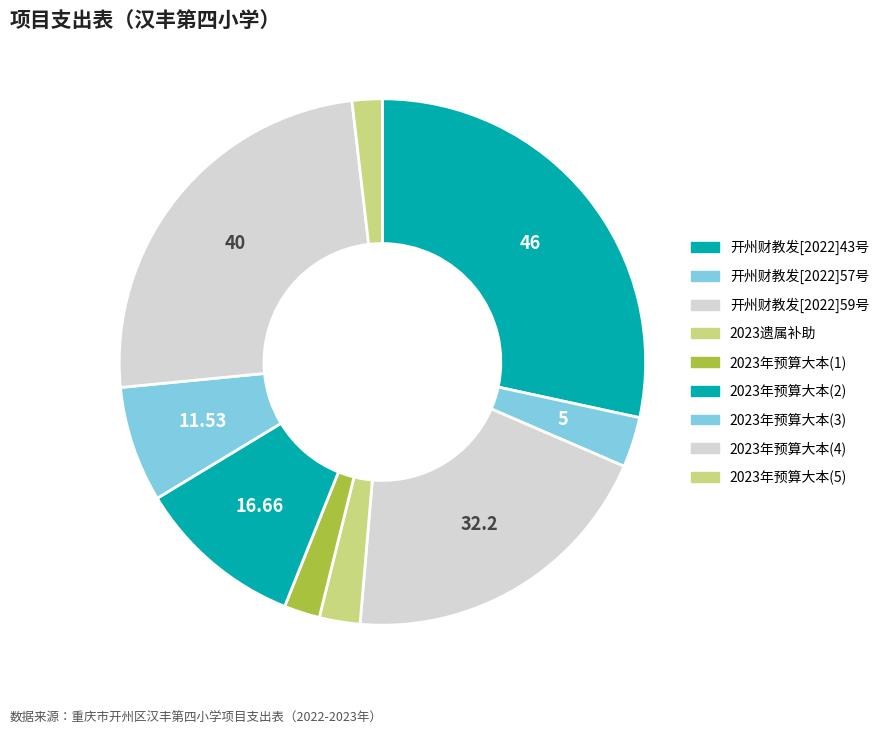

Is it true that 2023遗属补助 is 15% of the pie?

False